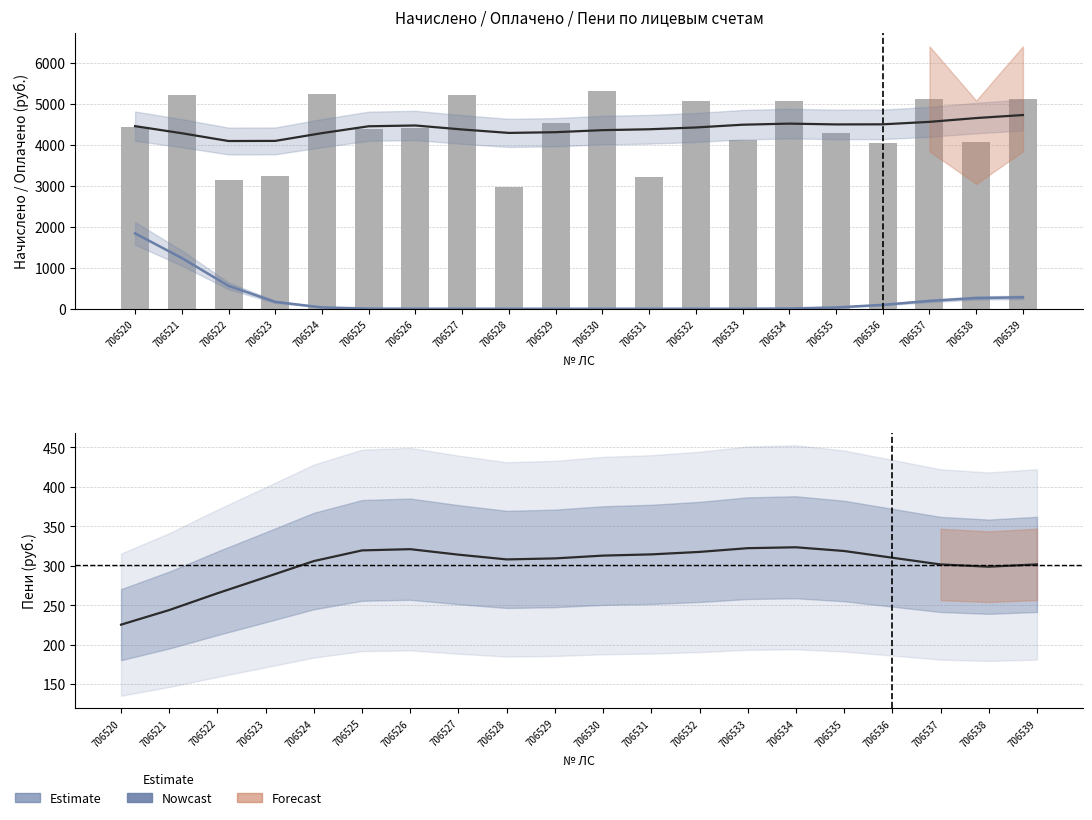

Which series has the largest total across all categories?

Начислено